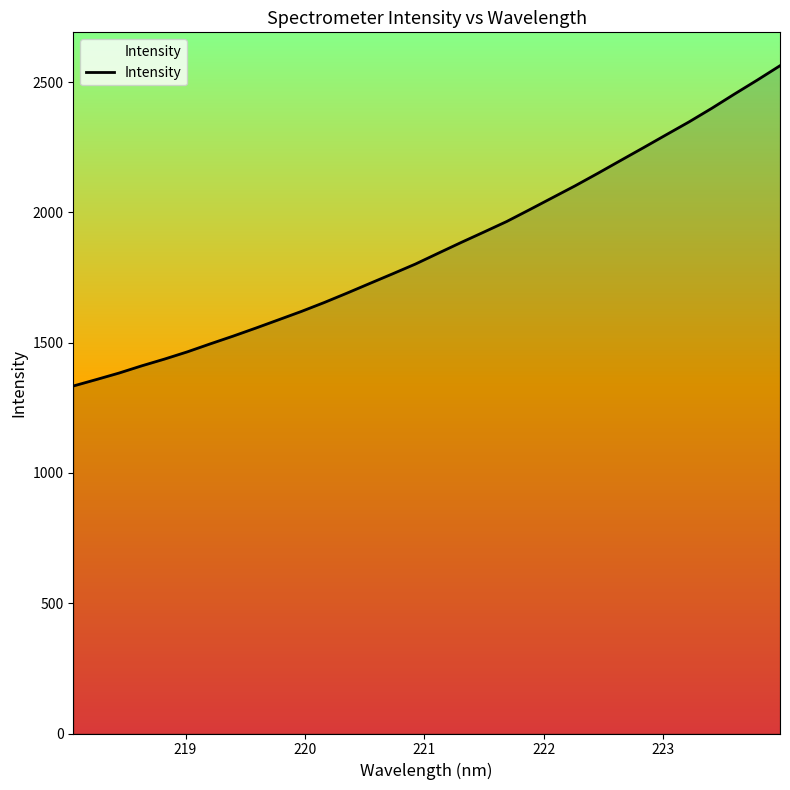

What is the greatest value displayed?

2563.1